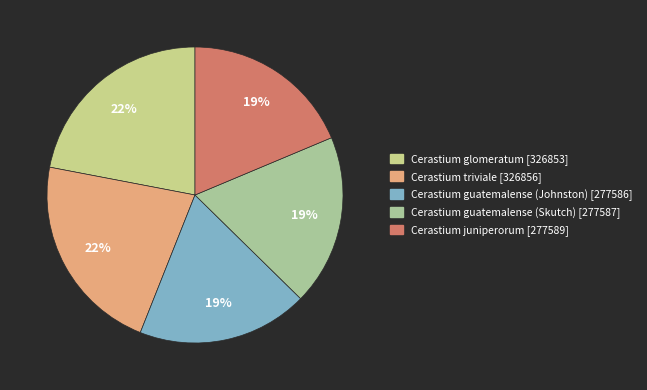

Which category has the smallest portion of the pie?

Cerastium guatemalense (Johnston)